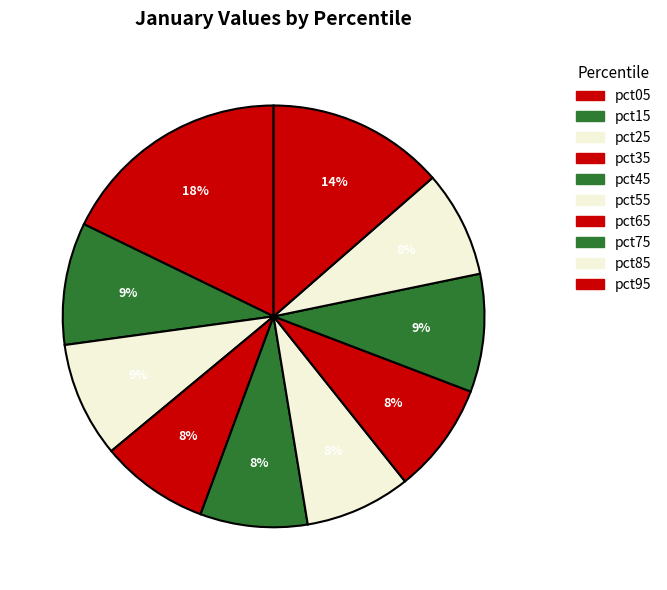

Is it true that pct55 is 8% of the pie?

True